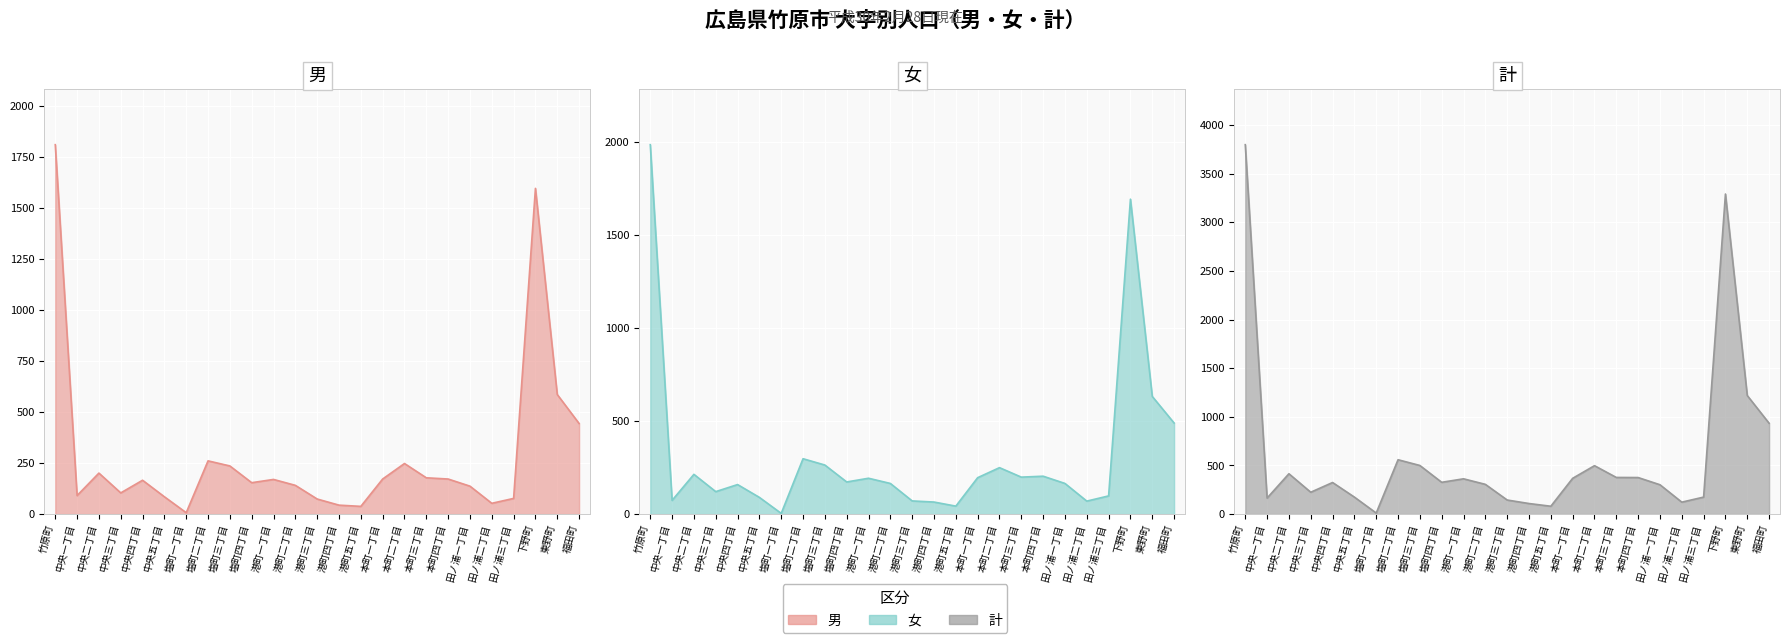

Which series has the widest spread of values?

計